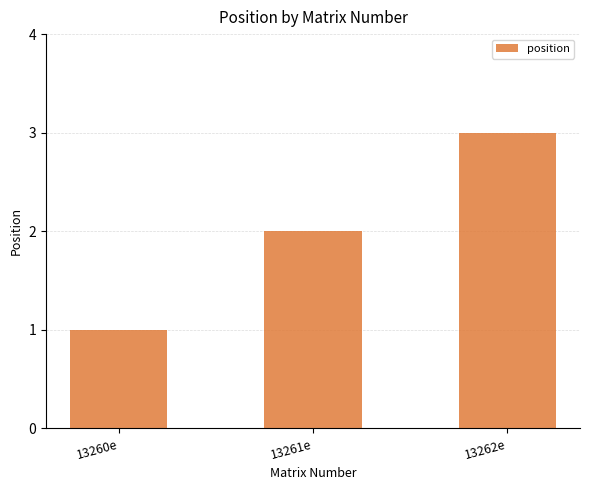

What is the maximum value shown in the chart?

3